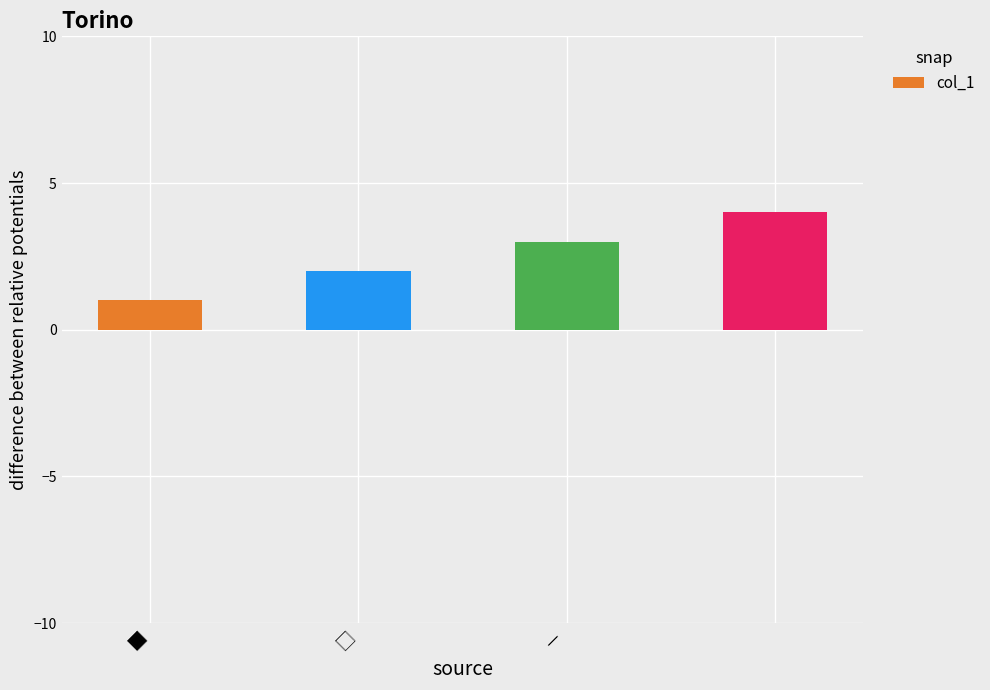

What is the maximum value shown in the chart?

4